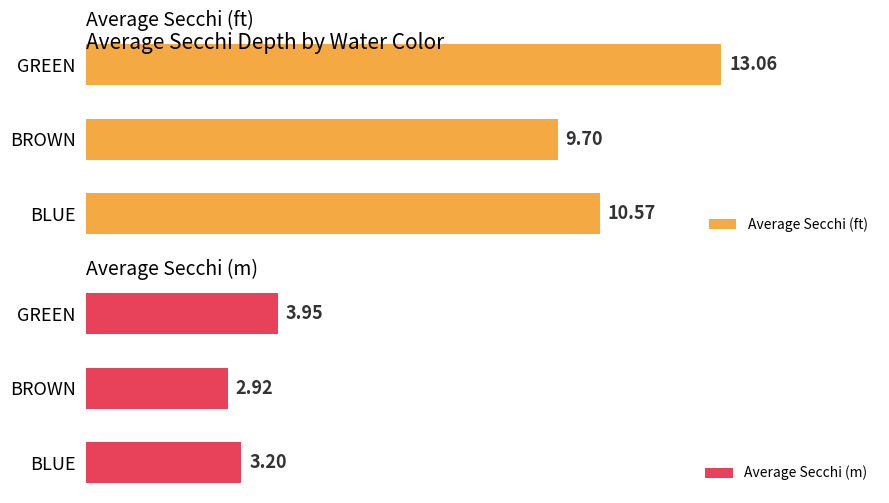

How many bars are there in total?

6